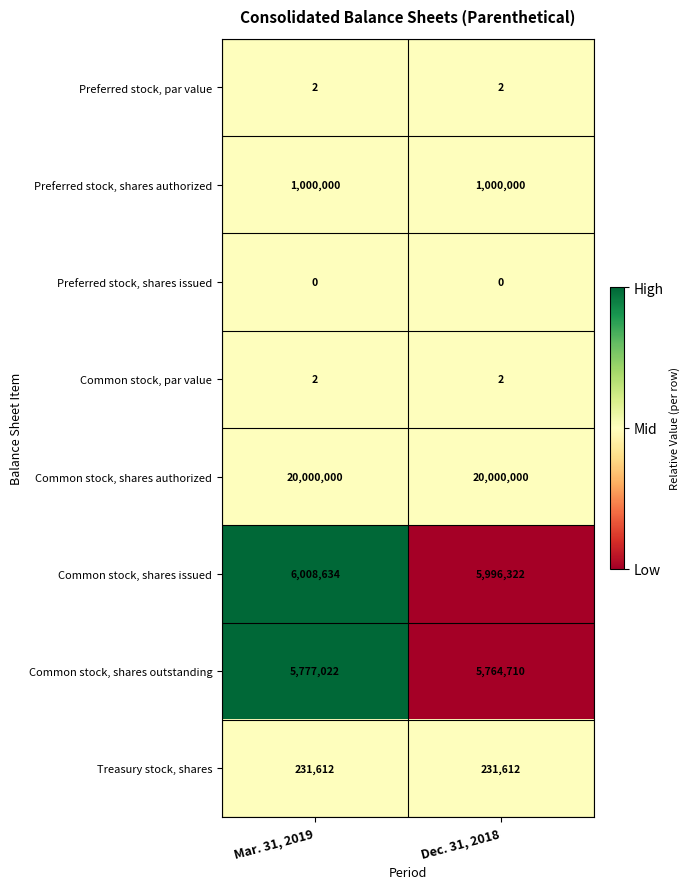

The Common stock, par value series shows 1 at Dec. 31, 2018. True or false?

False